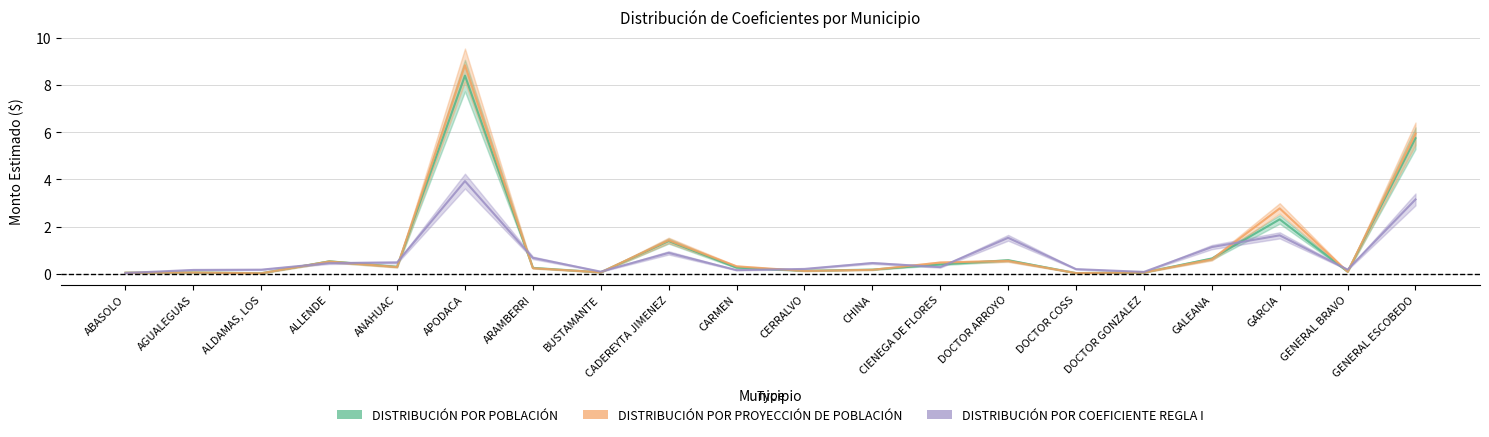

At which category is the sum across all series the highest?

APODACA